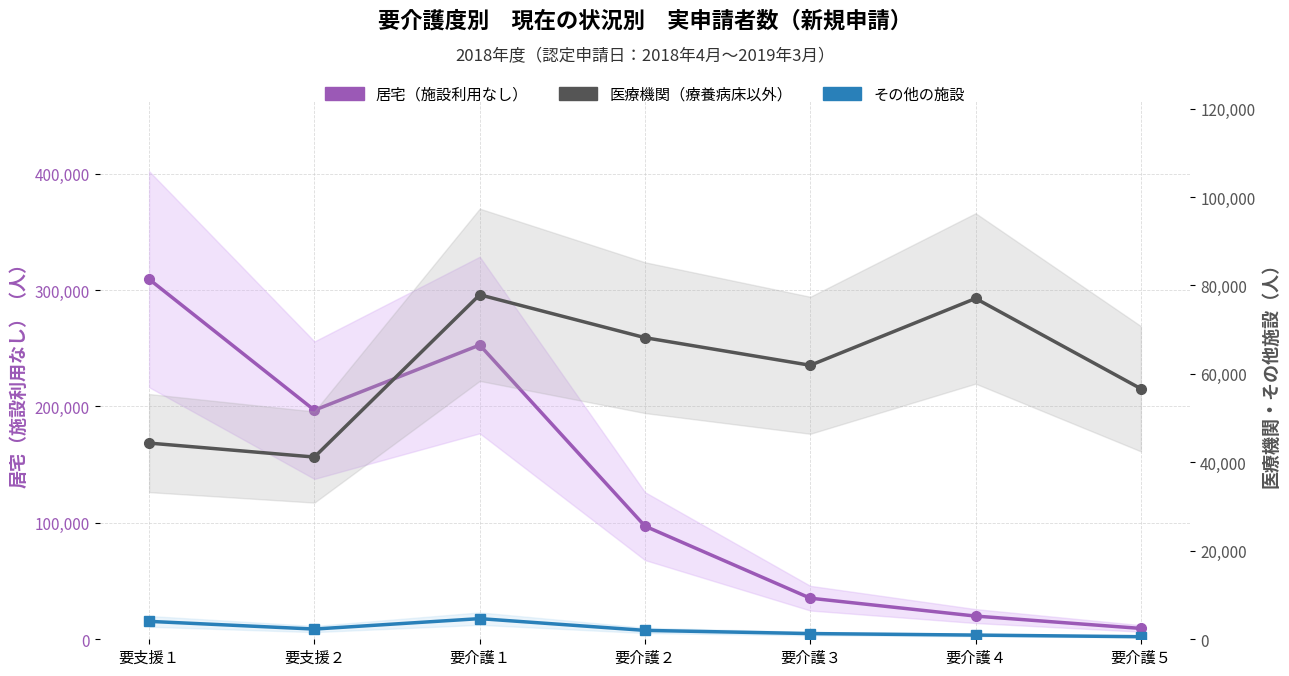

What position from the right is 要介護１?

5